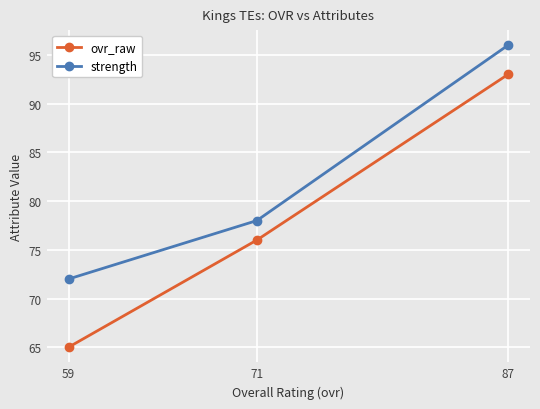

Where is strength nearest to the value 84?

71